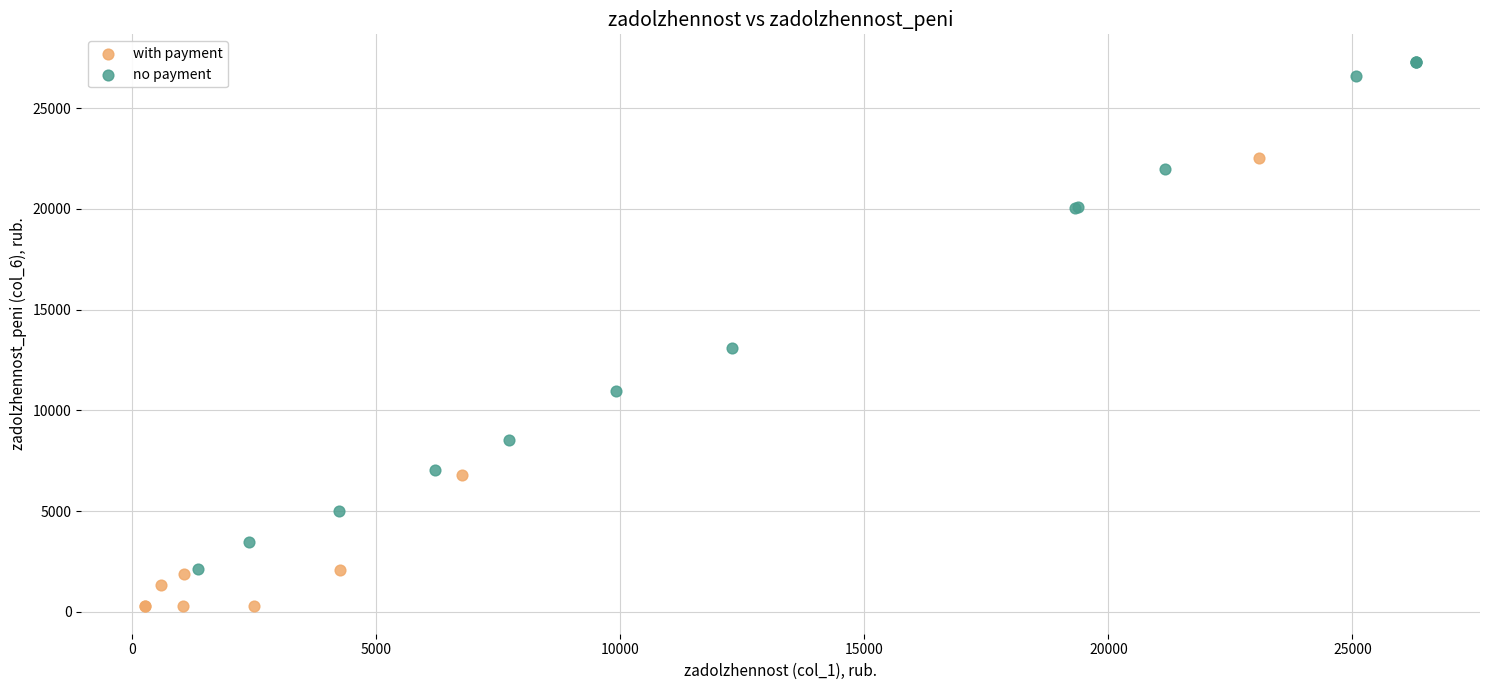

Which series has the largest Y range (max minus min)?

no payment